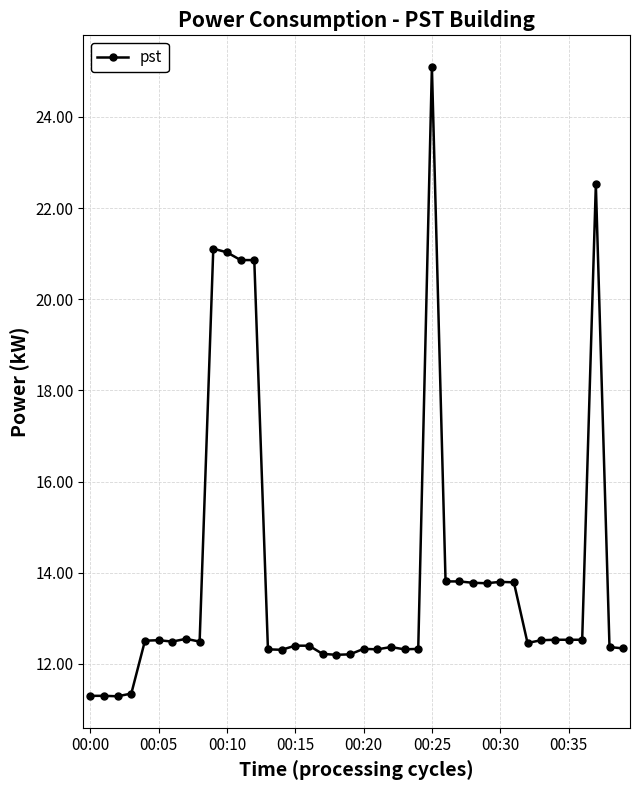

True or false: there are more than 1 points higher than both neighbors.

True